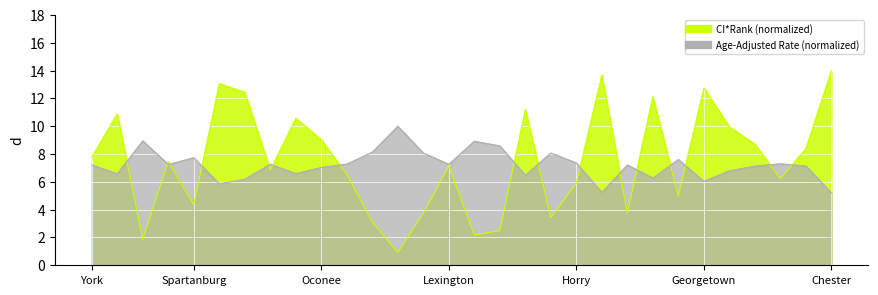

Between which two adjacent categories do CI*Rank and Age-Adjusted Rate first intersect?

Williamsburg and Union